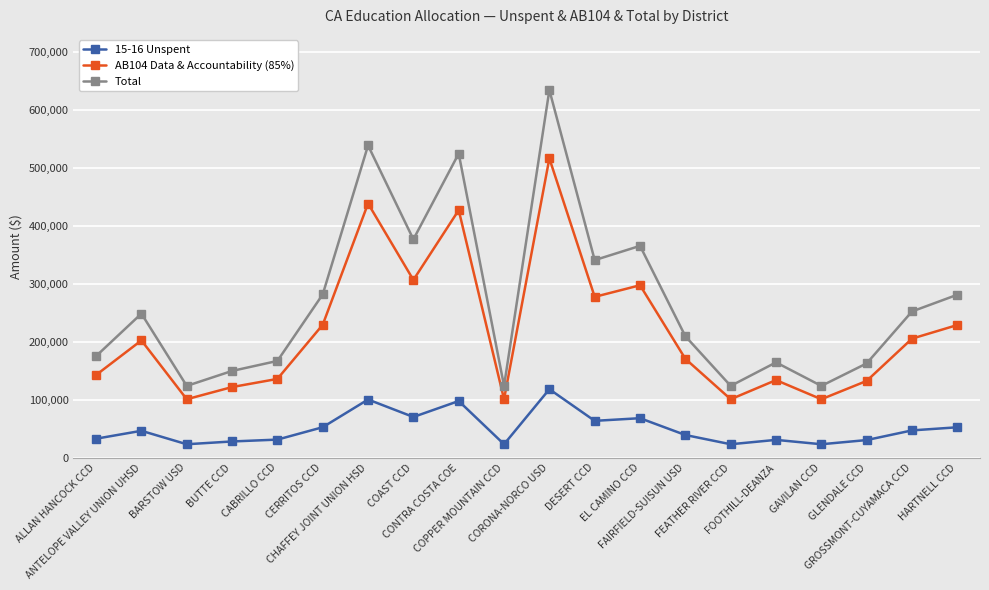

Does the chart display data point markers on the line(s)?

Yes